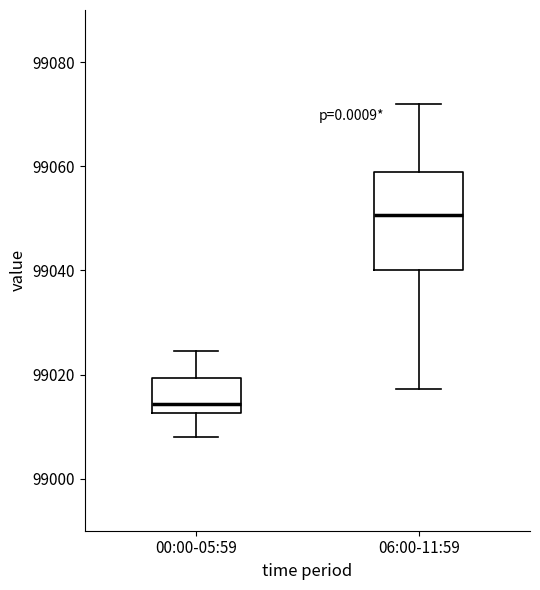

Reading left to right, read every box against the y-axis: the position of its median line, the range the box covers, and the ends of its whiskers. The values are not printed on the chart, so give them approximately, as read against the axis.

00:00-05:59: median 99014, box 99012 to 99020, whiskers 99008 to 99024
06:00-11:59: median 99050, box 99040 to 99058, whiskers 99018 to 99072